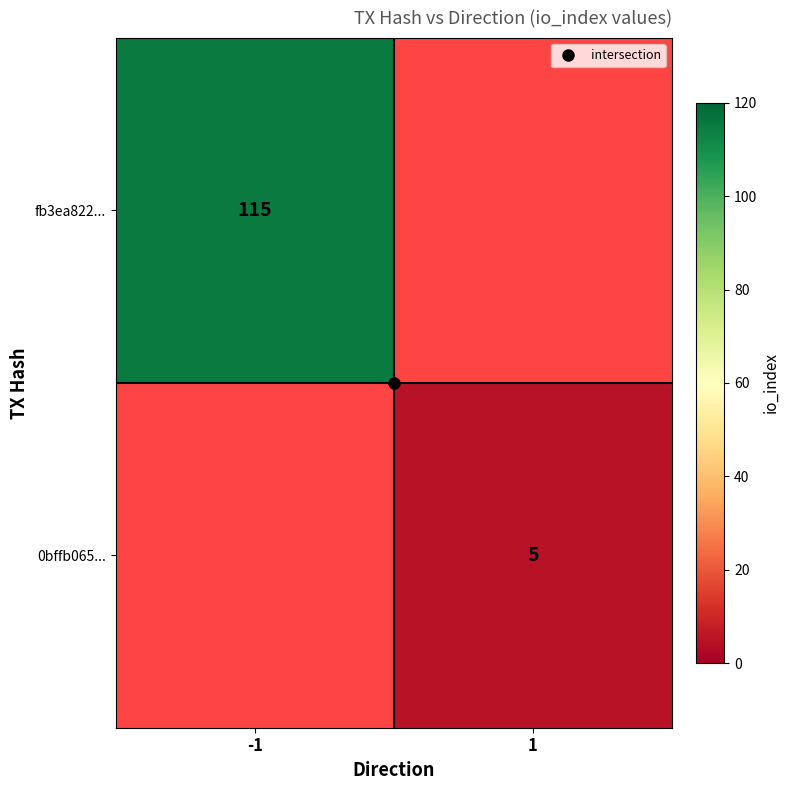

Which series has the largest range (max minus min)?

fb3ea822...